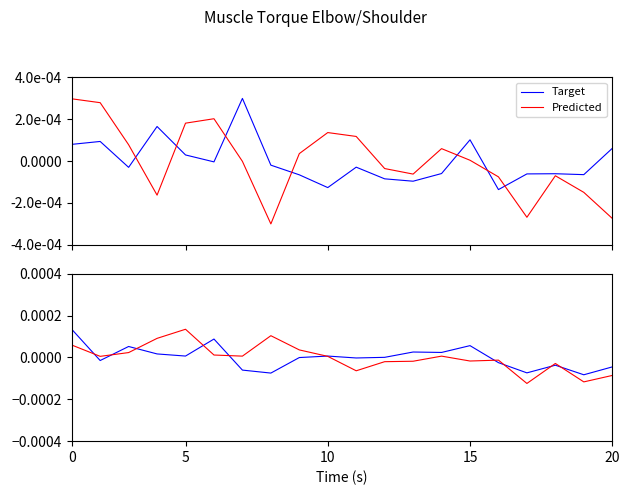

What are all the series names shown in the legend?

Target, Predicted